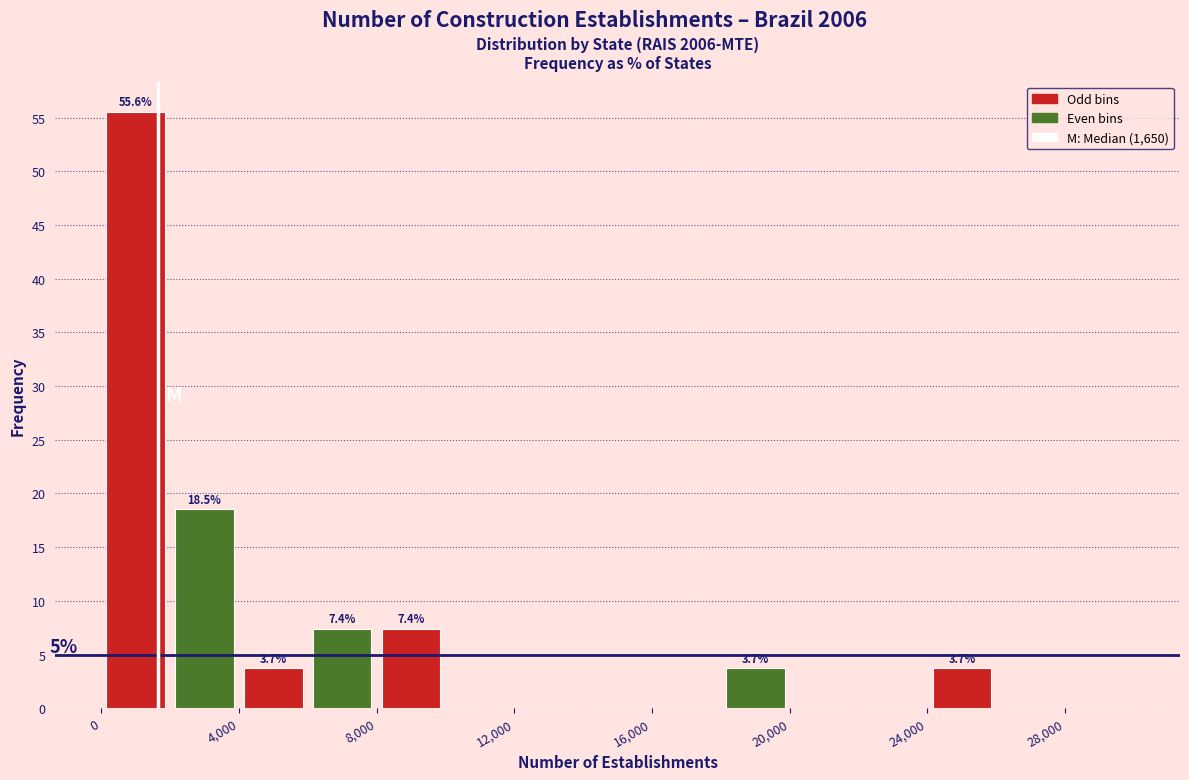

Over which range of the x-axis is the bar tallest?

0 to 2000